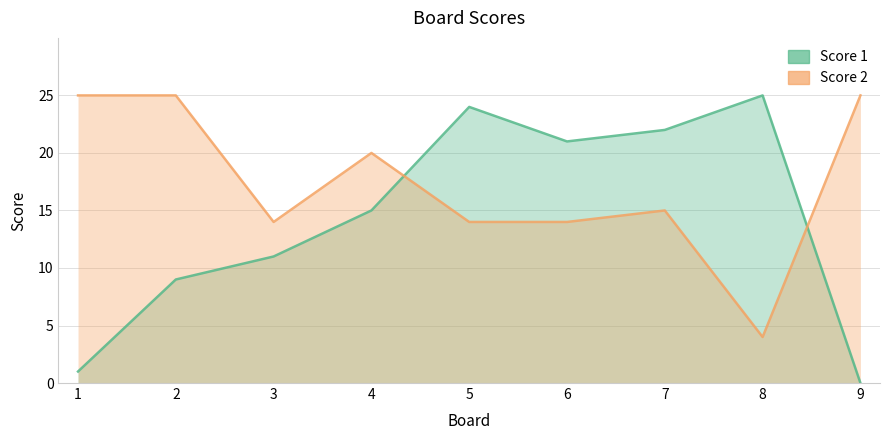

What is the highest value of the Score 1 series?

25